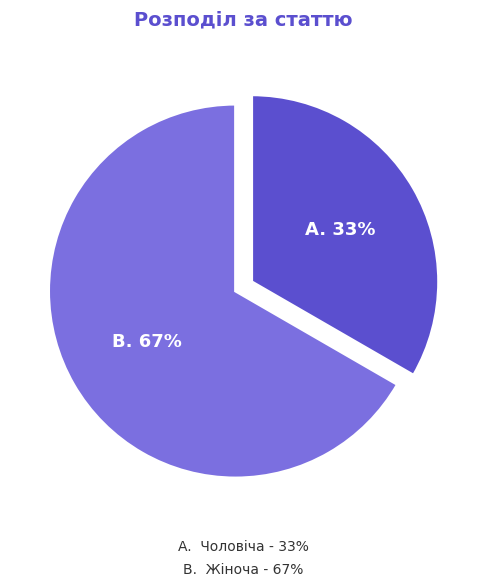

To the nearest percent, what is the average slice percentage?

50%